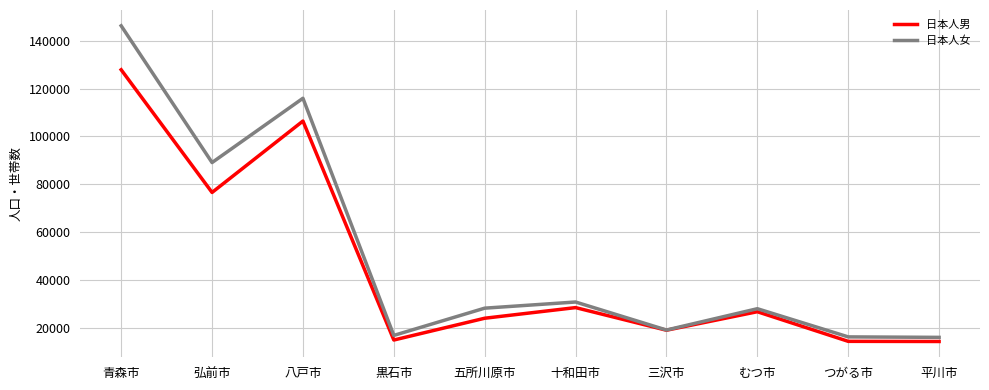

Which series changed the most between 弘前市 and 十和田市?

日本人女